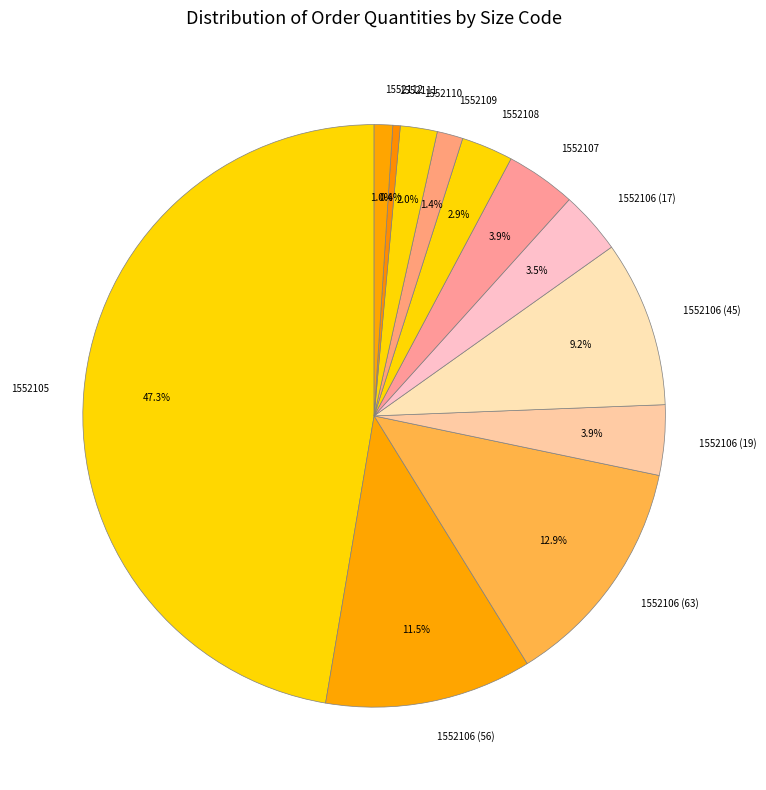

To the nearest percent, what is the average slice percentage?

8%